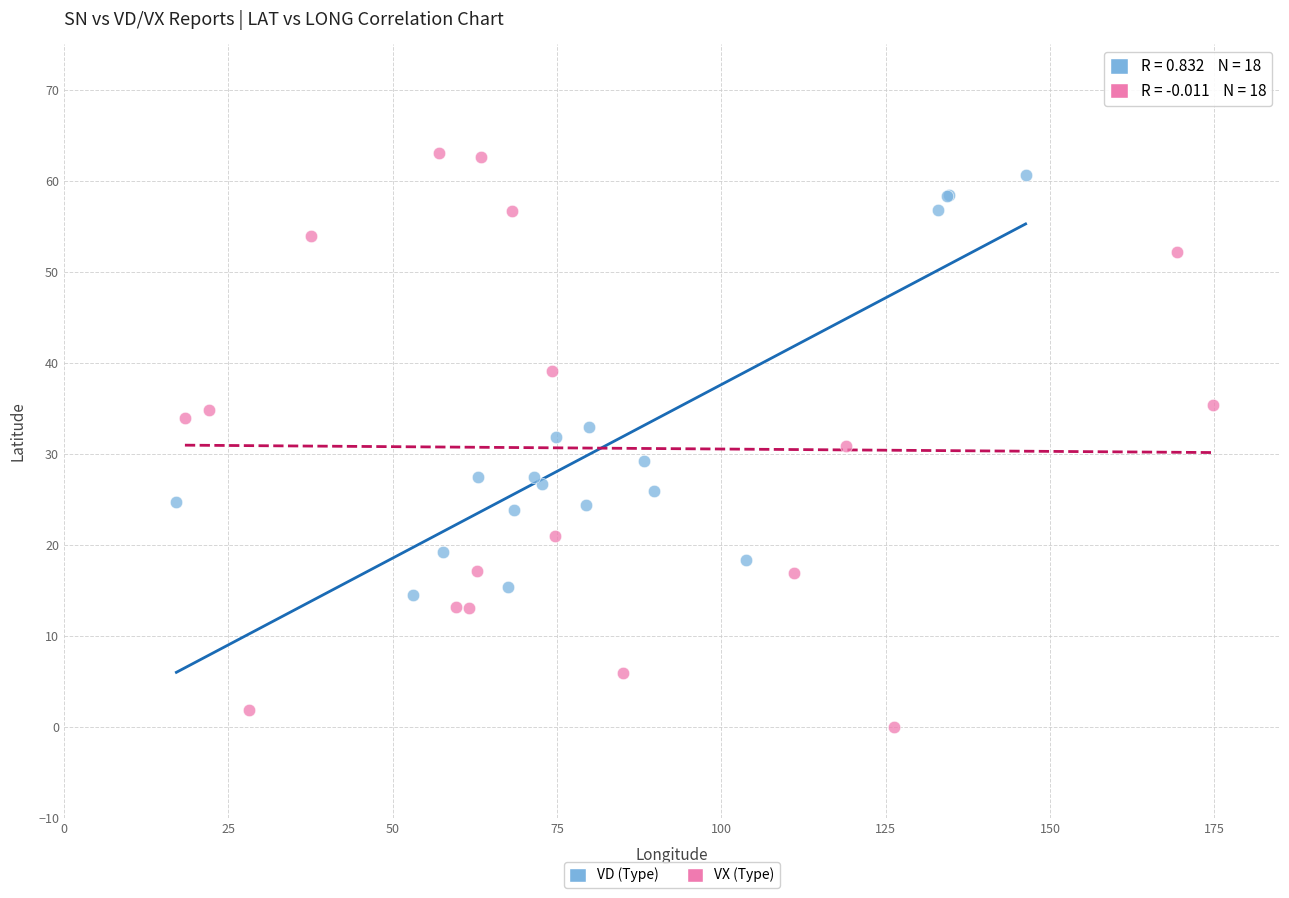

Which series reaches the maximum Y coordinate?

VX (Type)